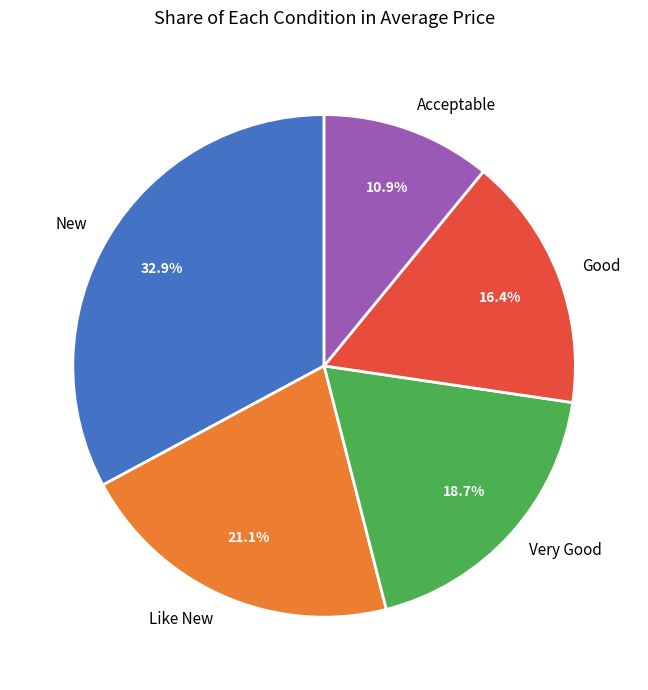

What is the ratio of the value at Acceptable to the value at Like New?

0.5